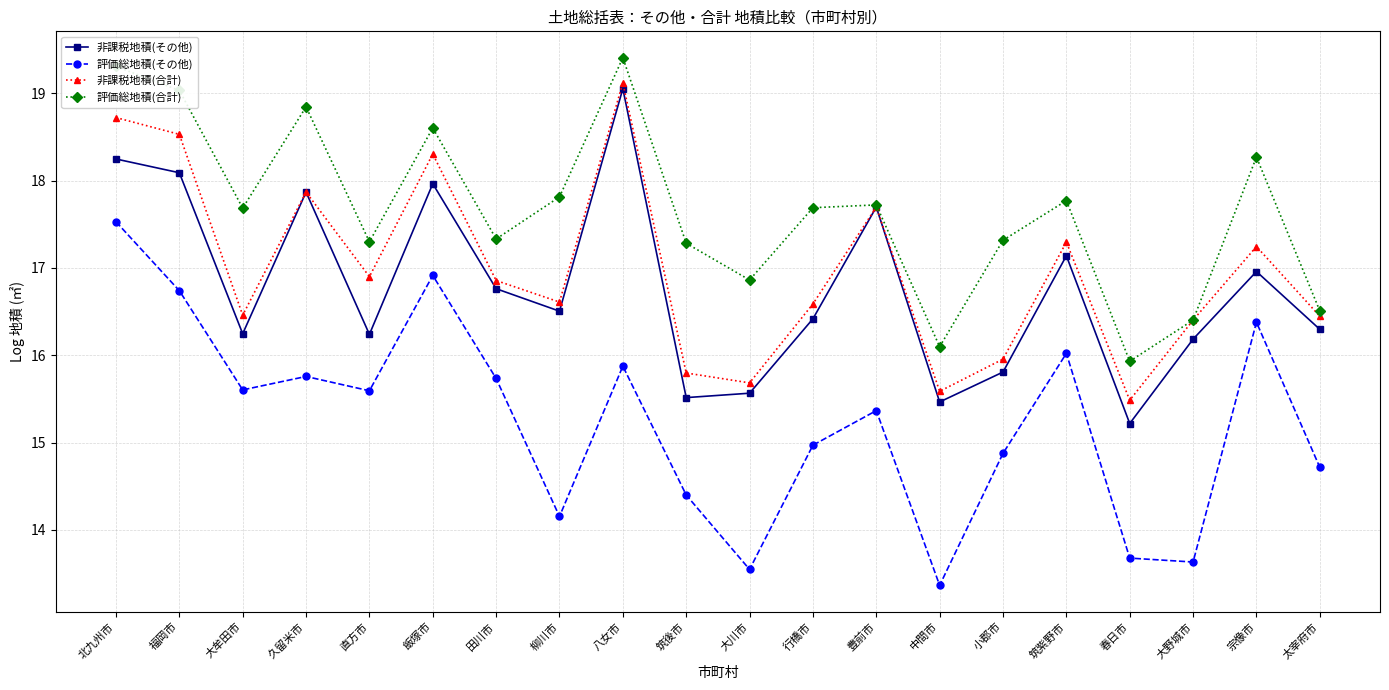

In 非課税地積(合計), how many points are higher than both neighbors (excluding endpoints)?

6